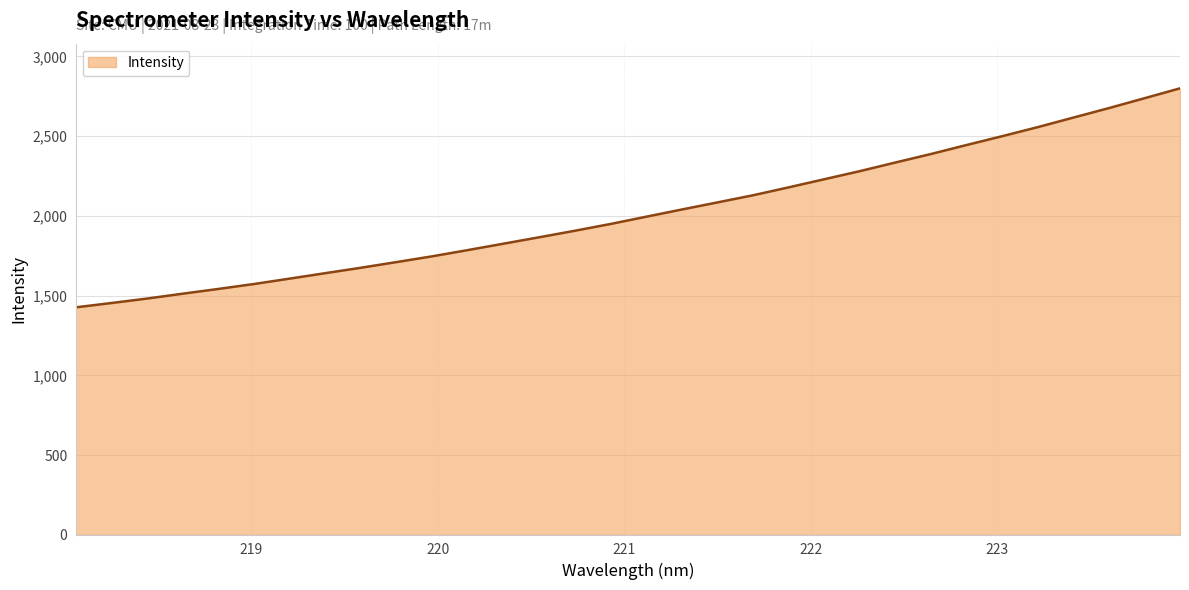

What is the maximum value shown in the chart?

2799.8